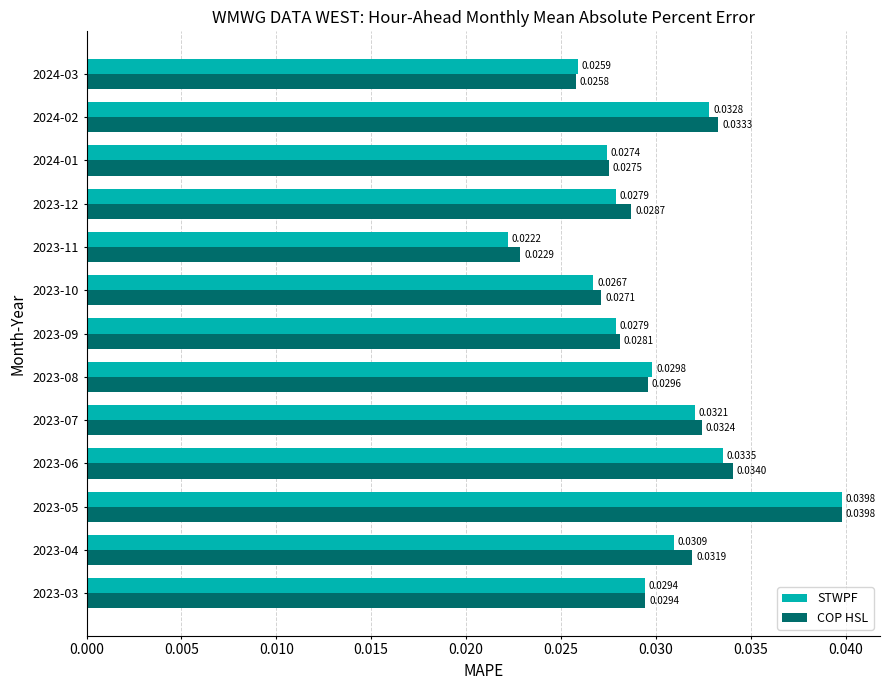

What is the sum of all COP HSL values?

0.4